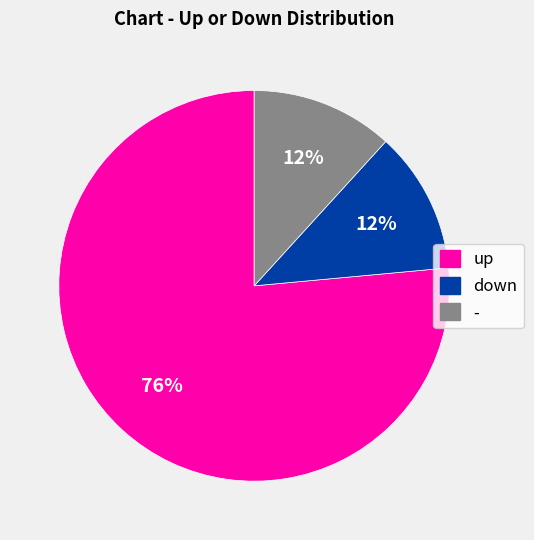

How many slices are in this pie chart?

3